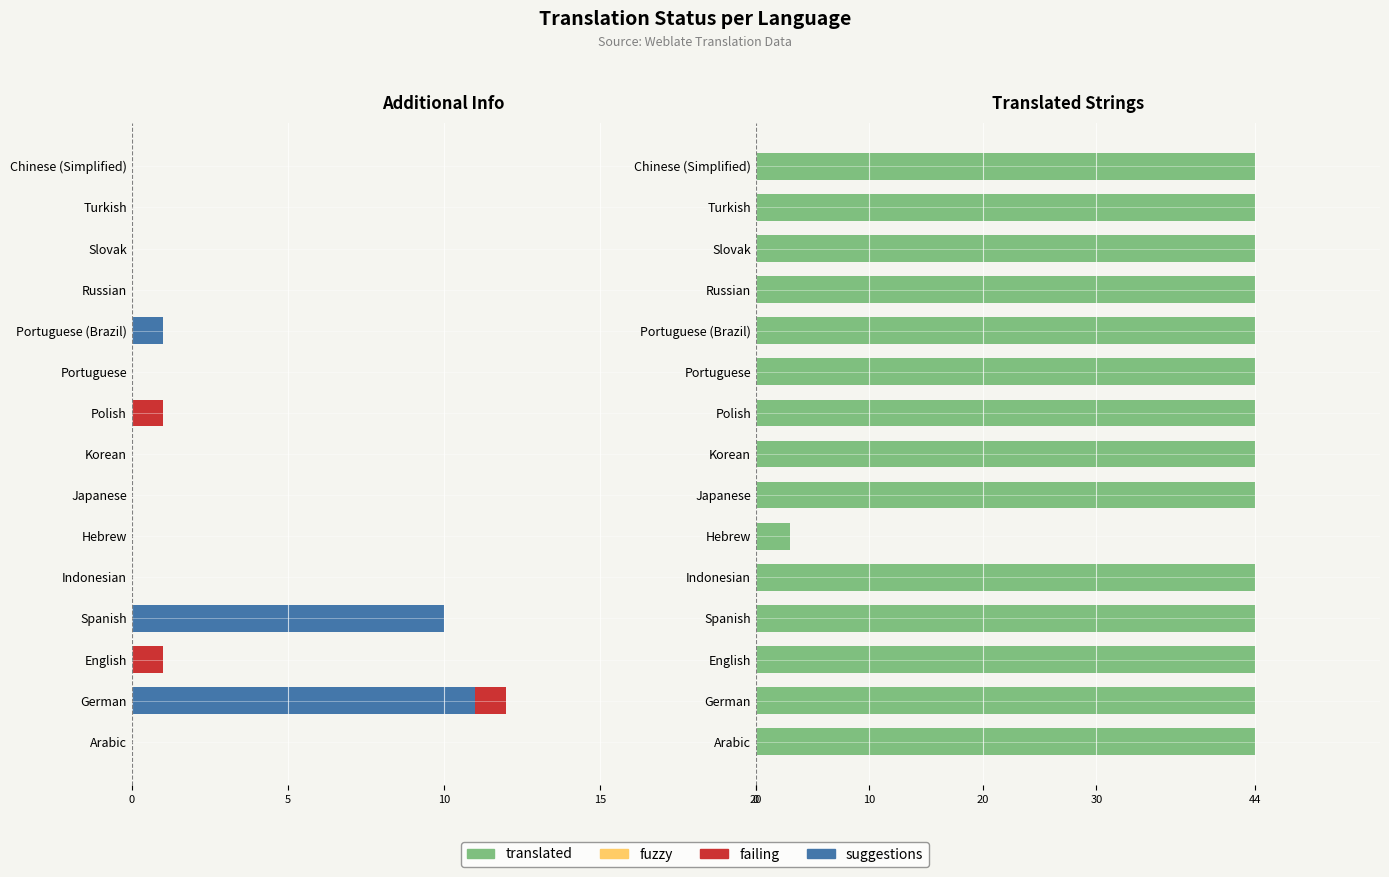

How many bars are there in total?

60